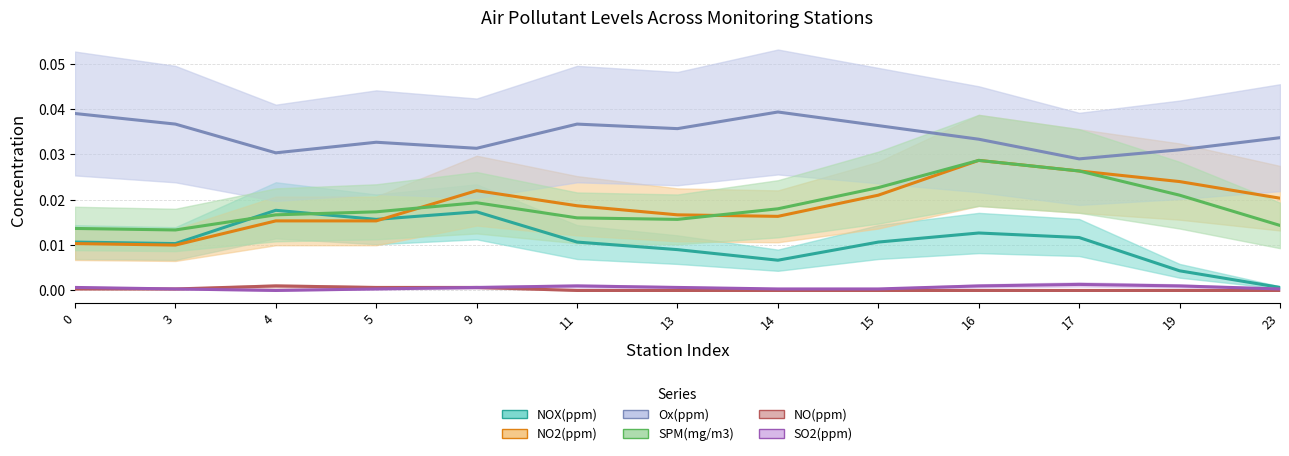

True or false: NOX(ppm) has a value of 0.0 at 23.

False